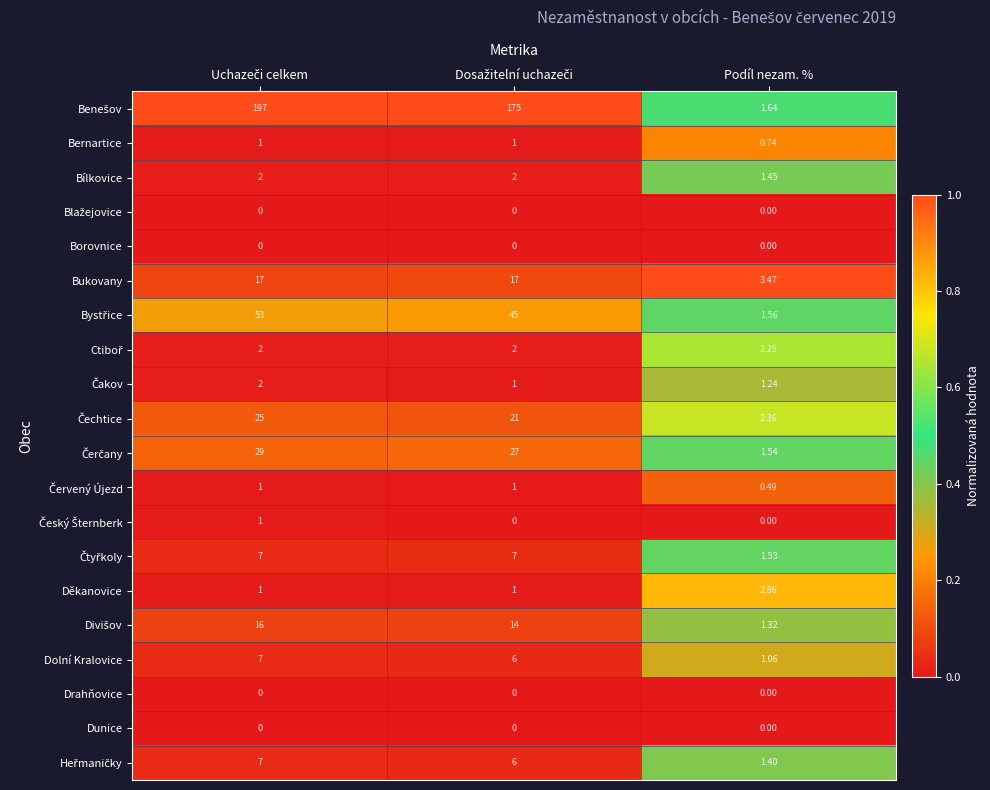

Which category has the lowest value in the Bílkovice series?

Podíl nezam. %